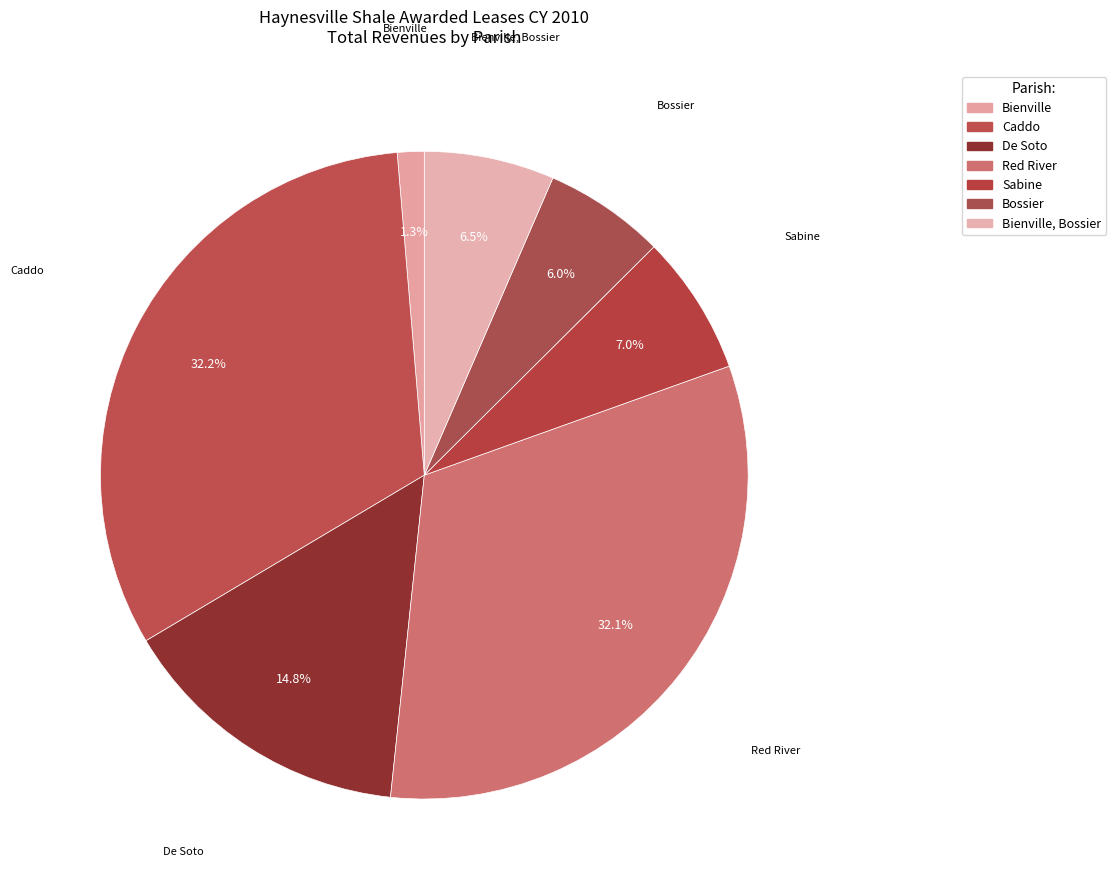

What percentage is NOT represented by Red River?

67.9%